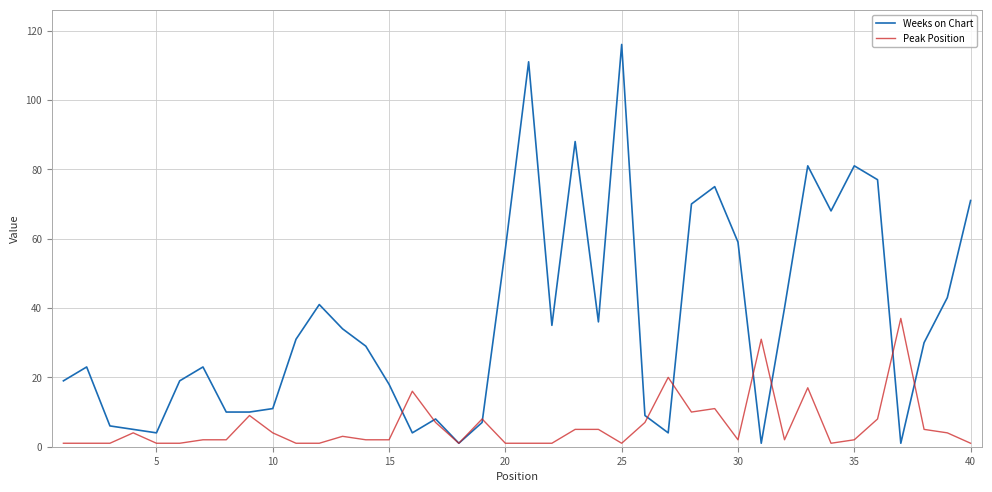

What is the maximum value shown in the chart?

116